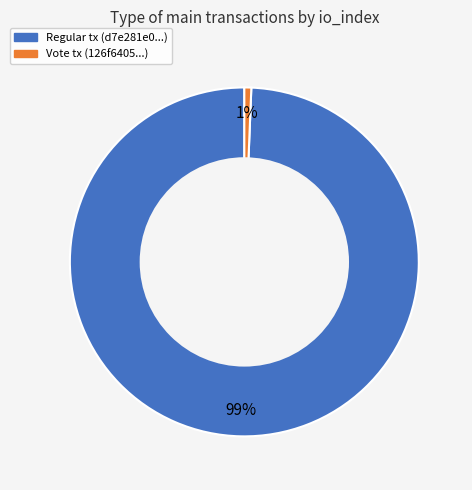

The Regular tx (d7e281e0...) slice represents 89% of the pie. True or false?

False